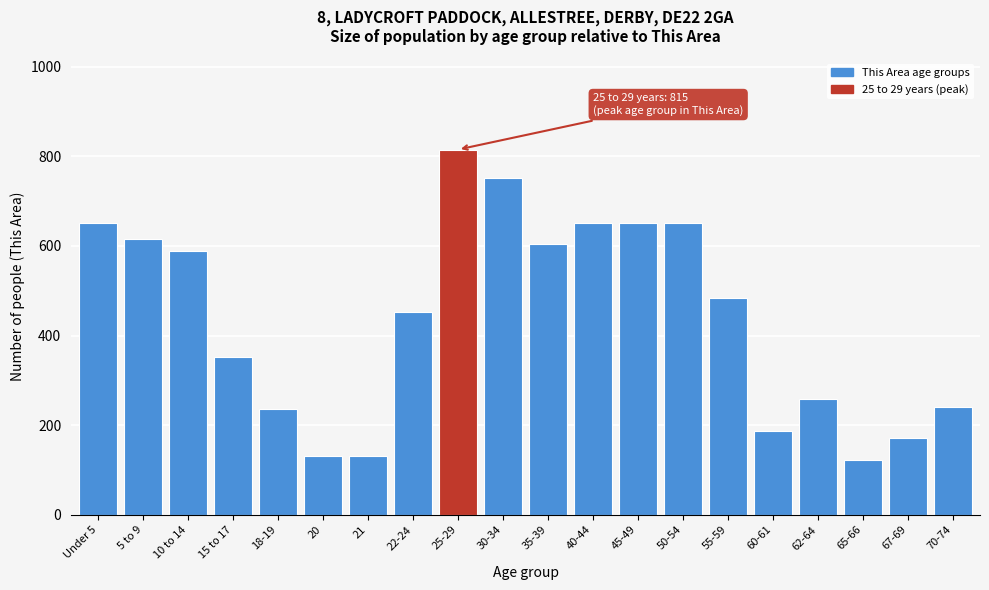

Which has a higher value, 45-49 or 15 to 17?

45-49